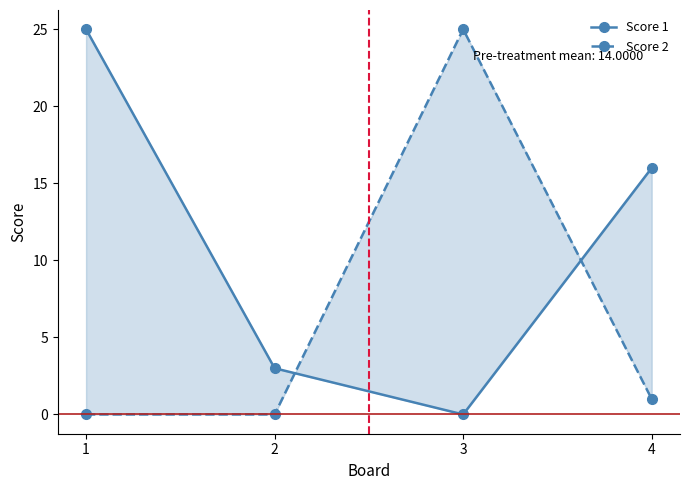

Is the value of Score 1 at 2 greater than the value of Score 2 at 4?

Yes